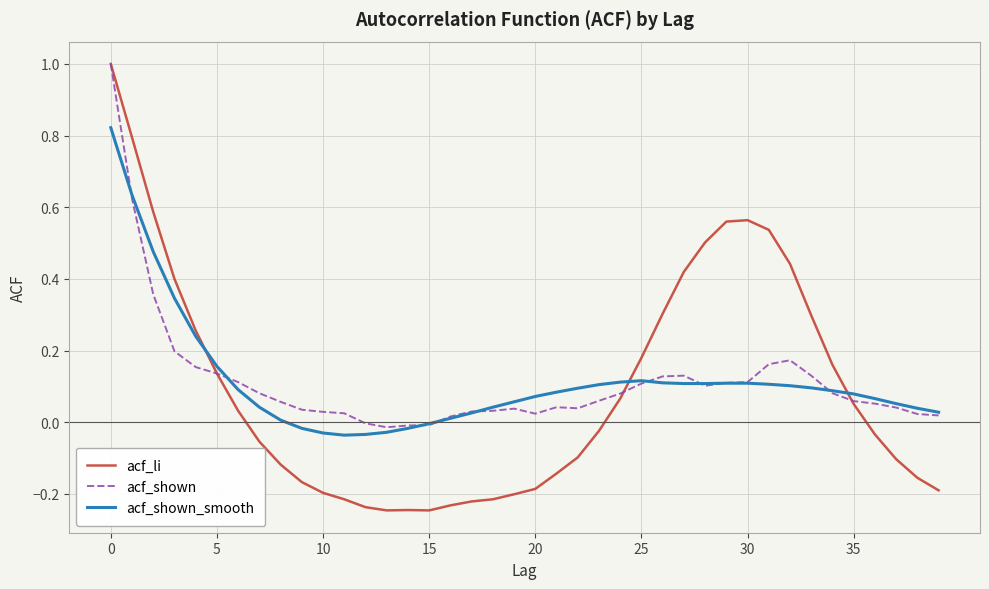

What is the maximum value shown in the chart?

1.0